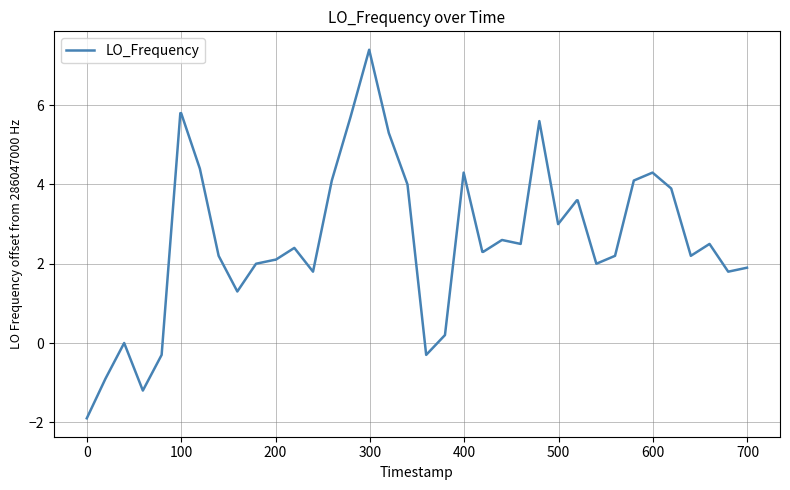

What is the difference between the maximum and minimum values?

9.3